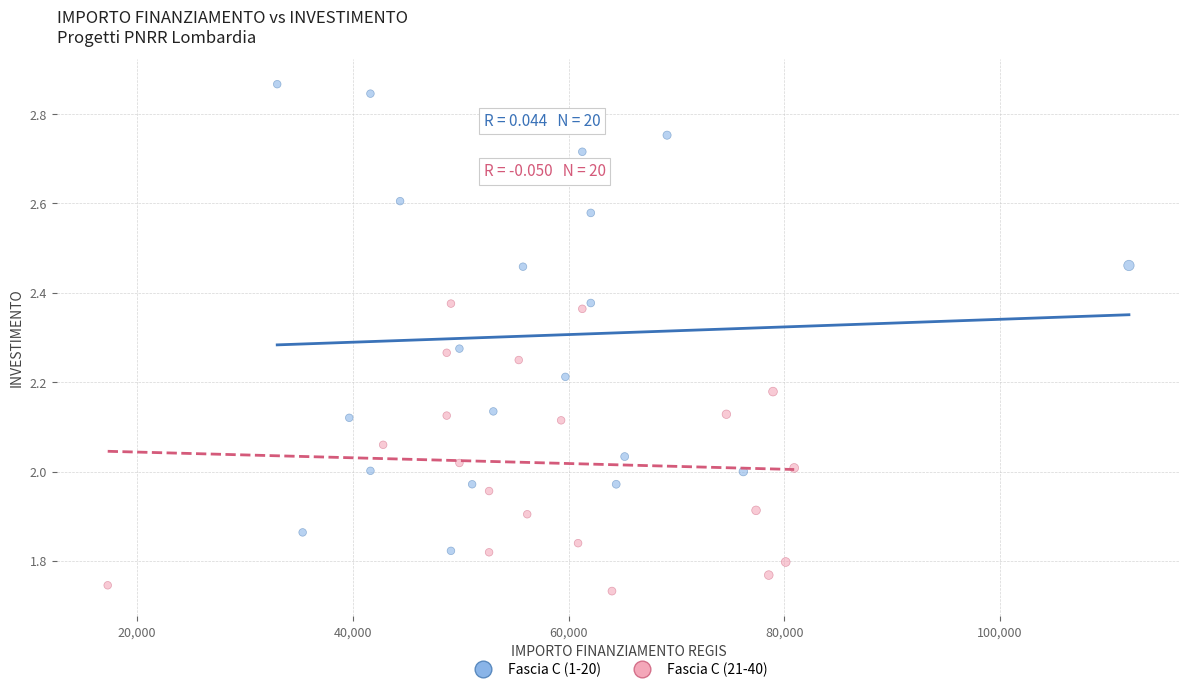

Which series contains the highest Y value?

Fascia C (1-20)